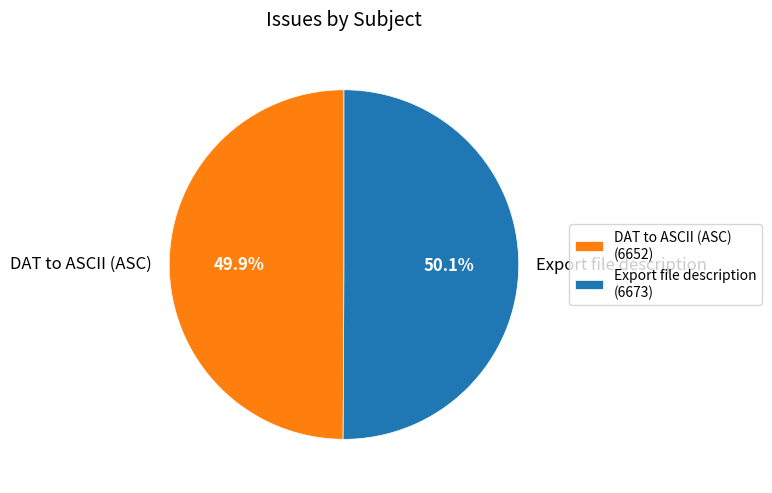

Is it true that Export file description is 57% of the pie?

False